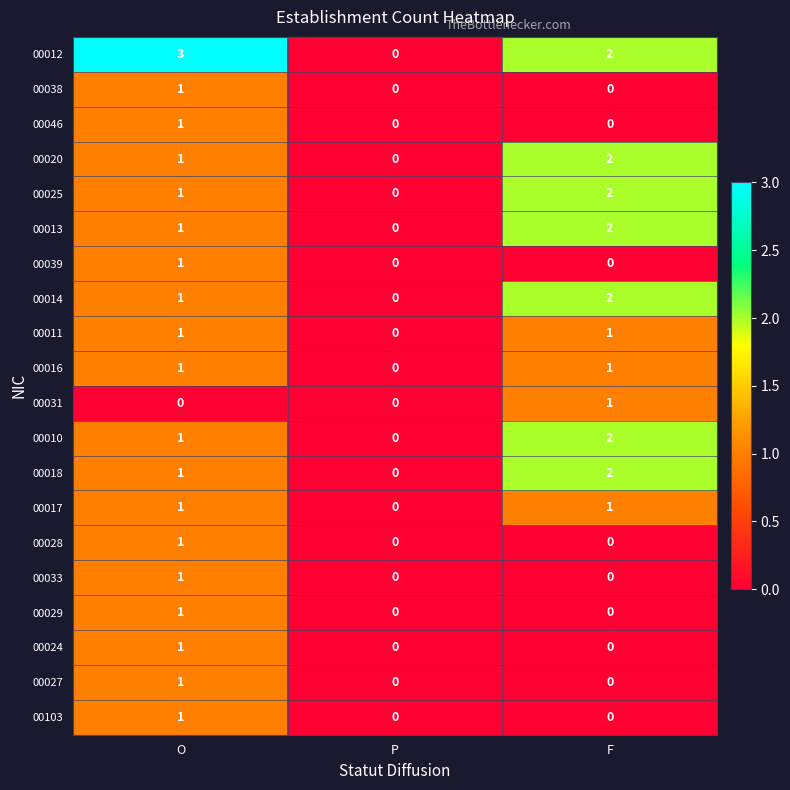

How many 00012 values are between 0 and 3?

3